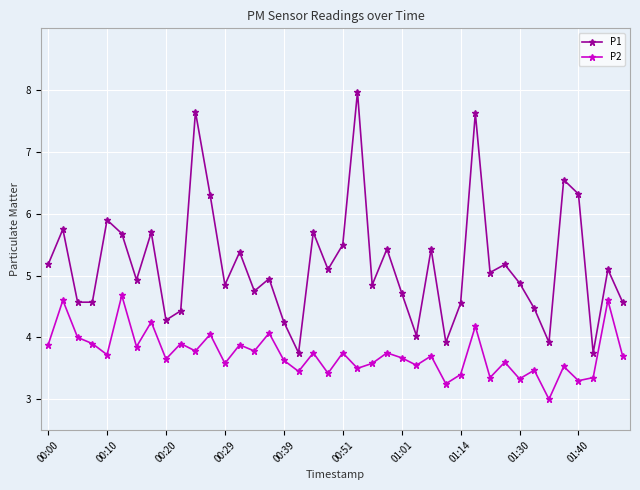

How many values in the P2 series exceed 3?

39